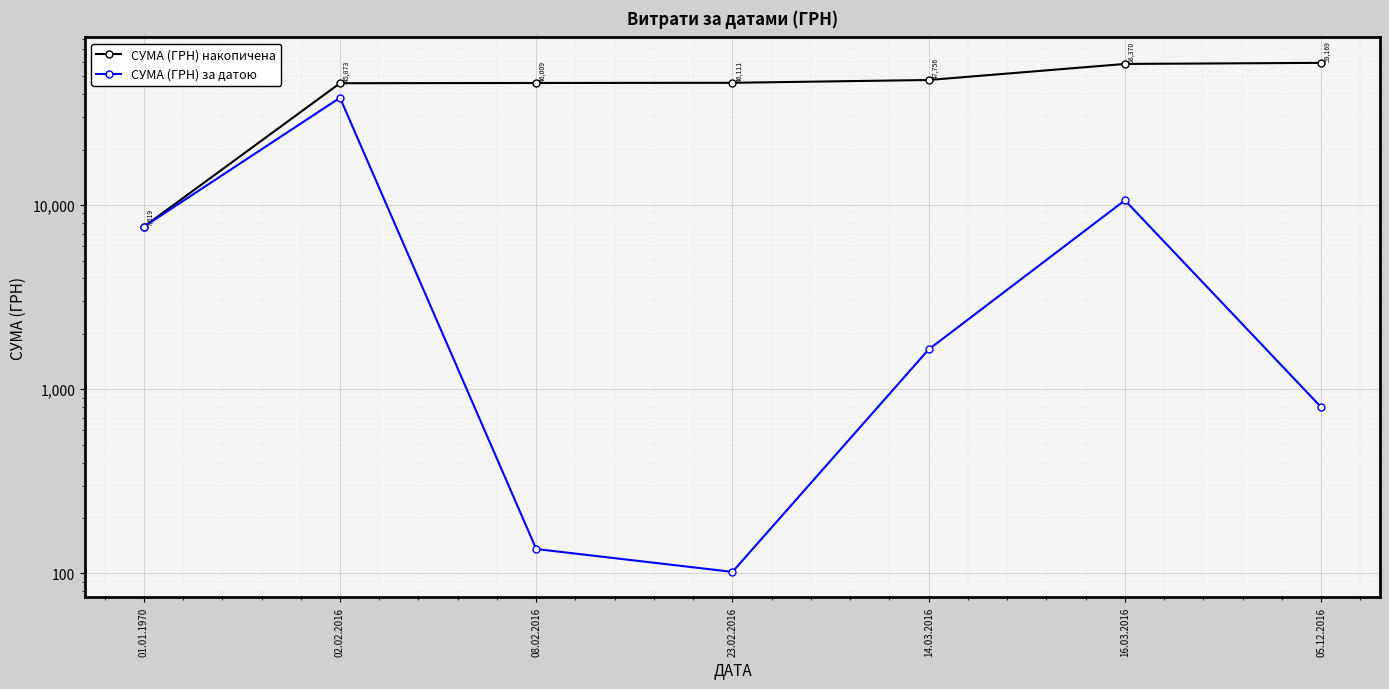

What is the value of the СУМА (ГРН) за датою point at the 4th from the left?

102.0